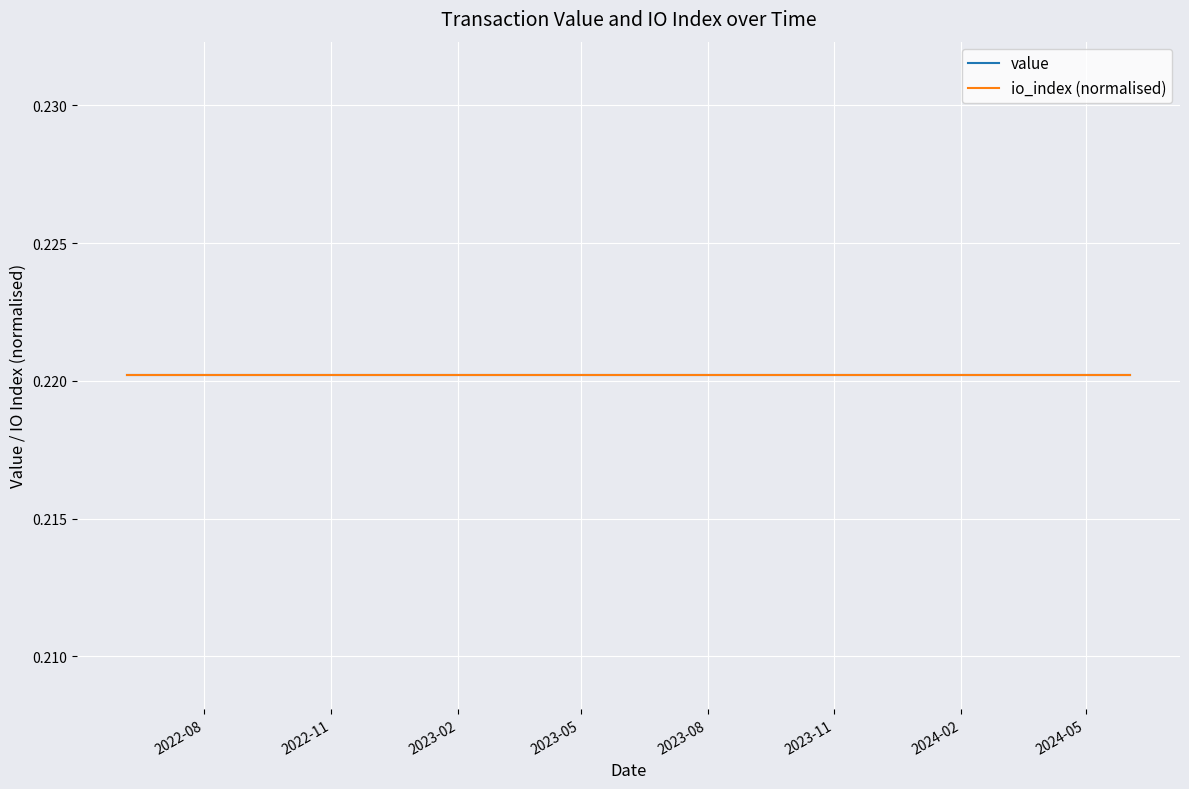

Rank the series by their average value, from highest to lowest.

io_index, value